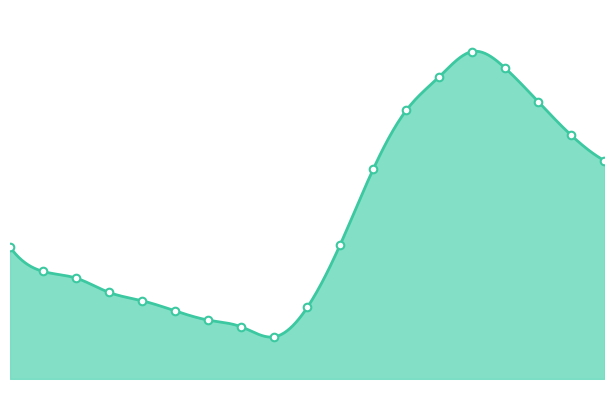

What is the ratio of the value at 06:45 to the value at 05:51?

1.0